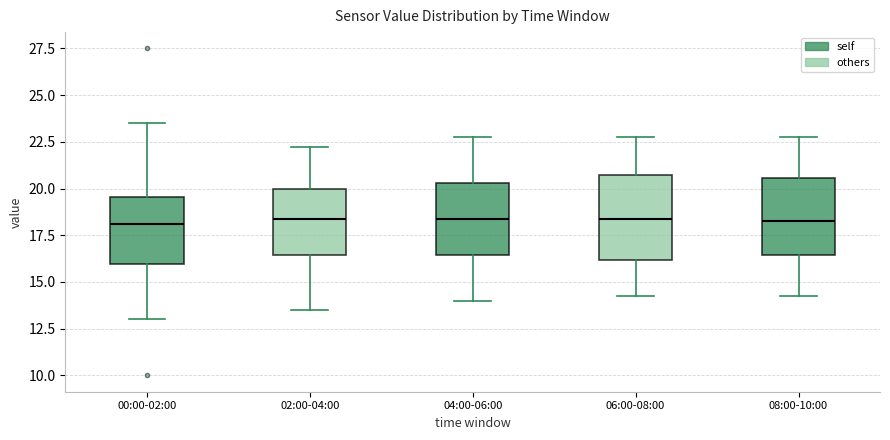

Where is the upper edge of the box for 06:00-08:00 on the y-axis? The values are not printed on the chart, so give them approximately, as read against the axis.

21.0